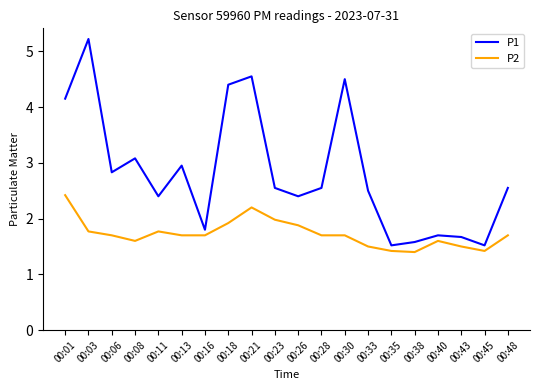

True or false: P2 has more than 2 points higher than both neighbors.

True